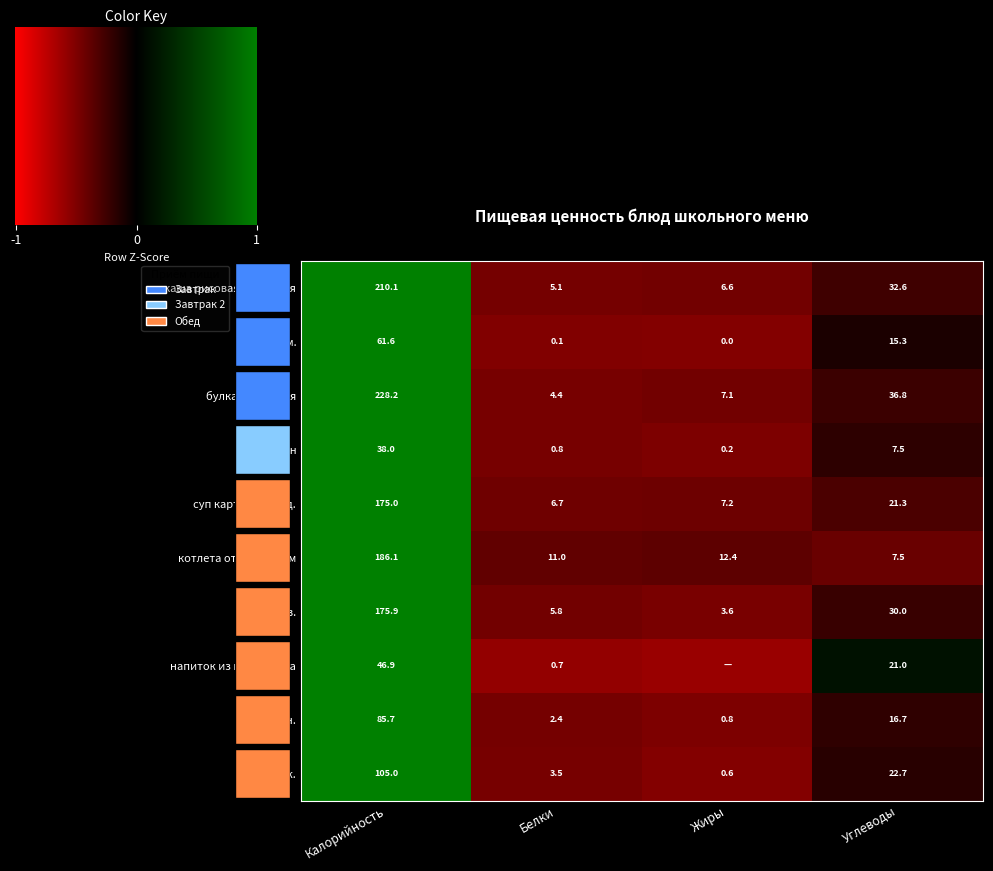

Is the value of греча отв. at Жиры greater than the value of булка домашняя at Белки?

No